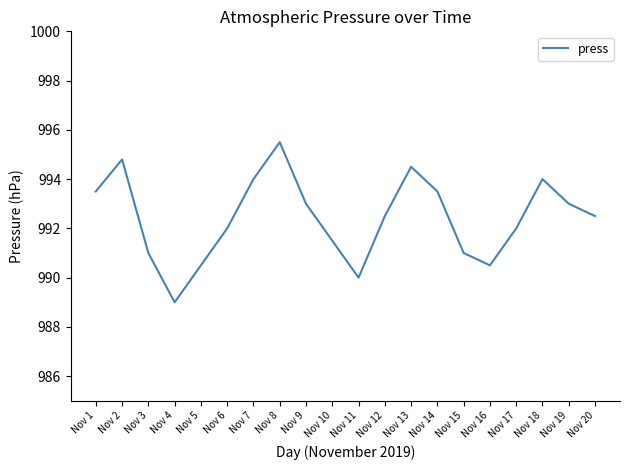

Is it true that the value at Nov 1 is 993.5?

True